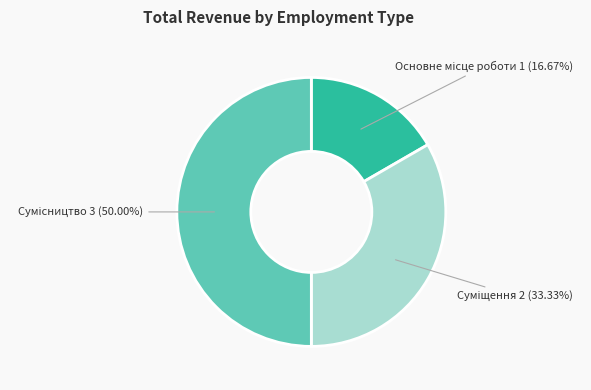

Which slice is the largest?

Сумісництво